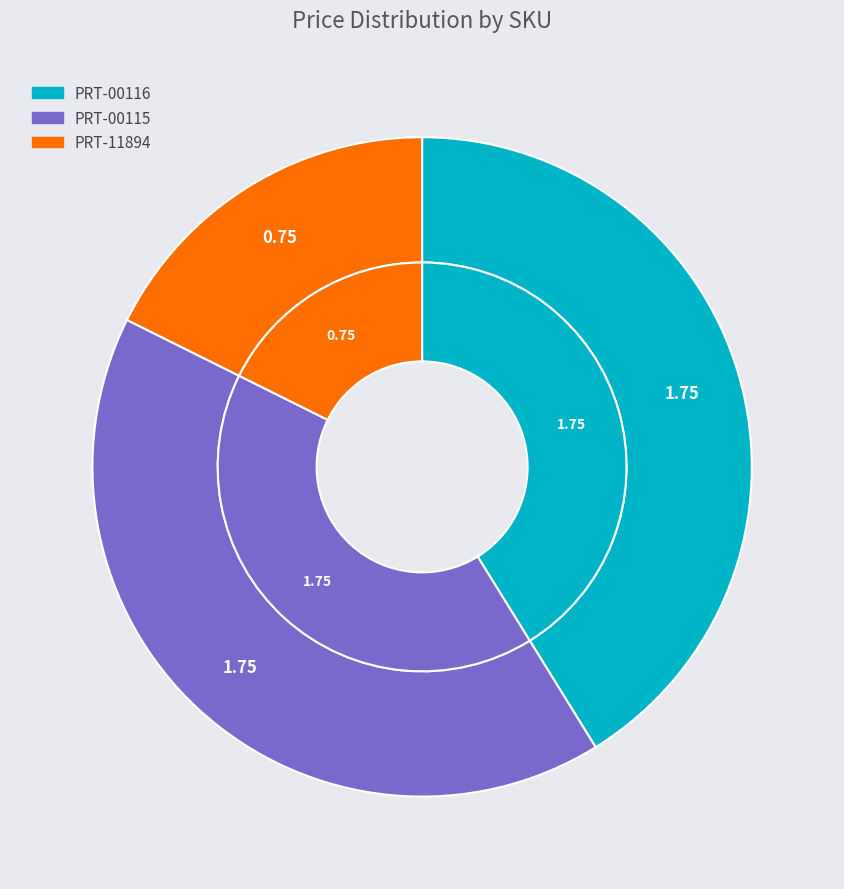

Is there any slice that represents more than half of the pie?

No